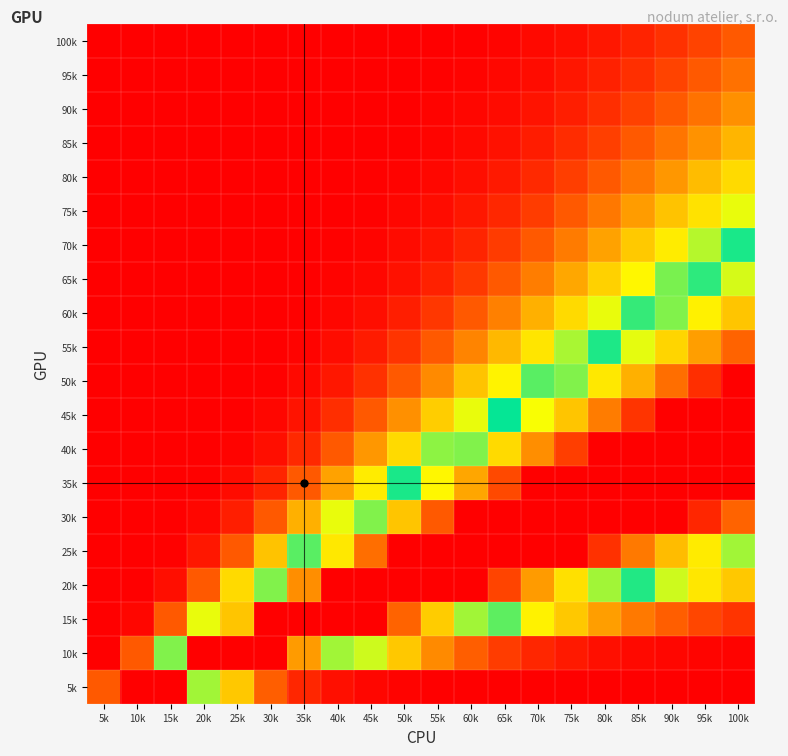

What is the spread (max minus min) of values at 25k?

1.0